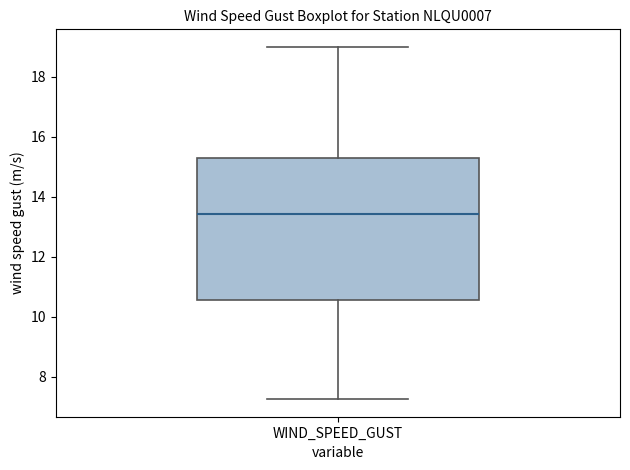

Transcribe this box plot: give where the median line is, the range the box spans, and where the two whiskers end, as read against the y-axis. The values are not printed on the chart, so give them approximately, as read against the axis.

median 13.4, box 10.6 to 15.2, whiskers 7.2 to 19.0